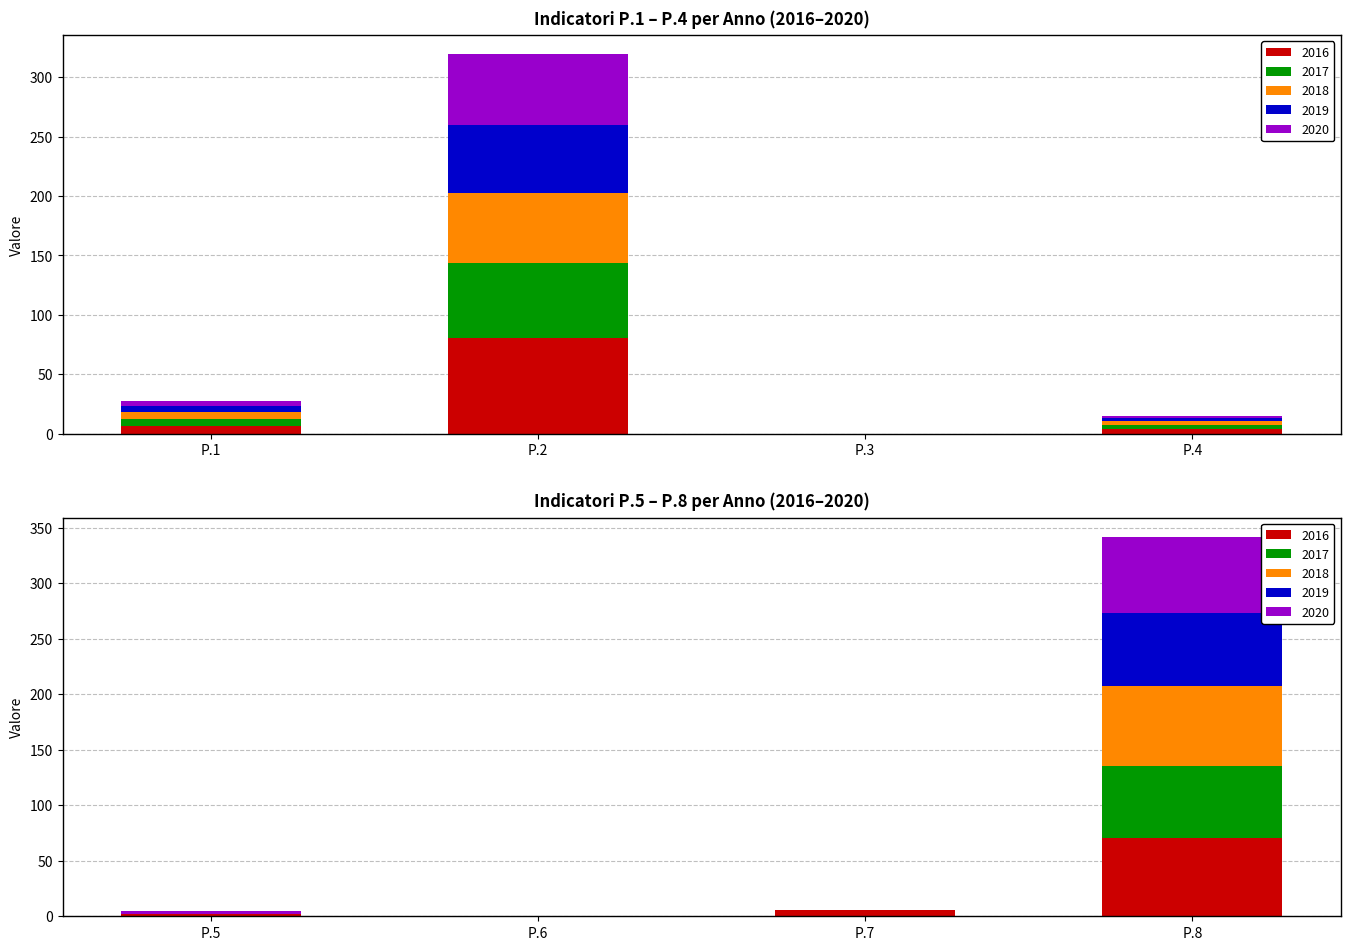

At which category is the sum across all series the highest?

P.8